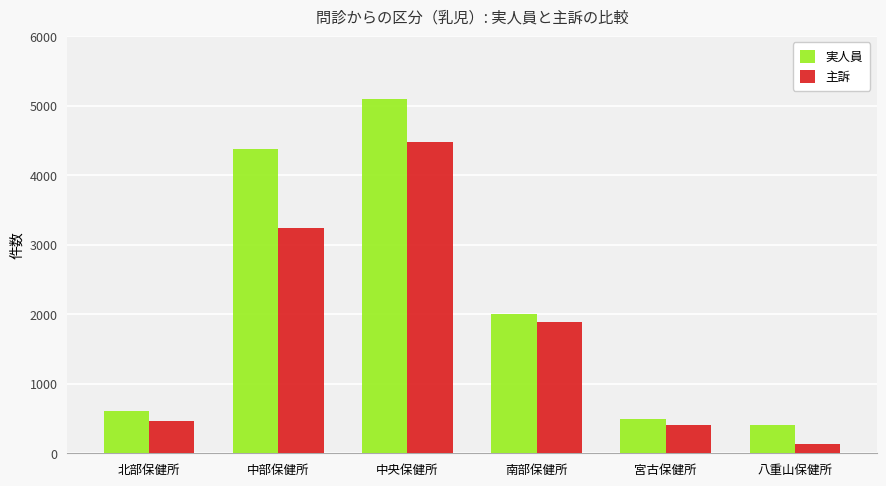

Which series has the widest spread of values?

実人員